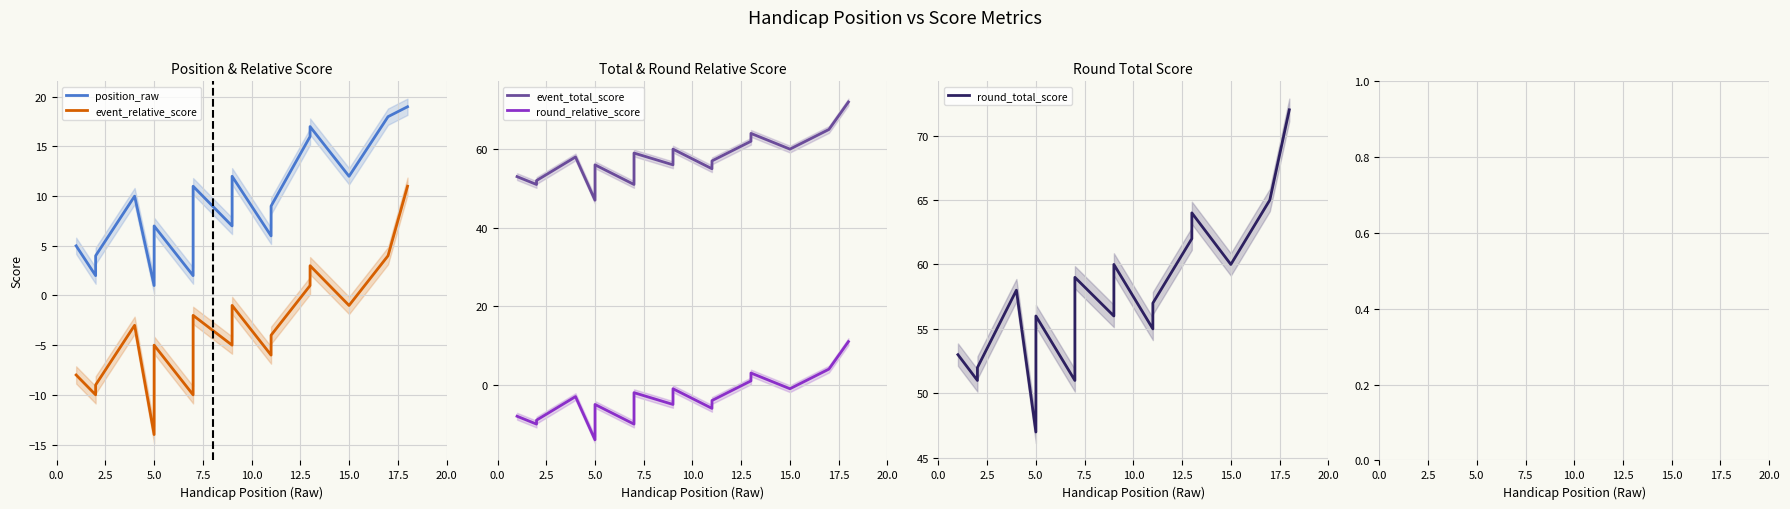

True or false: round_total_score has a value of 60 at 15.

True